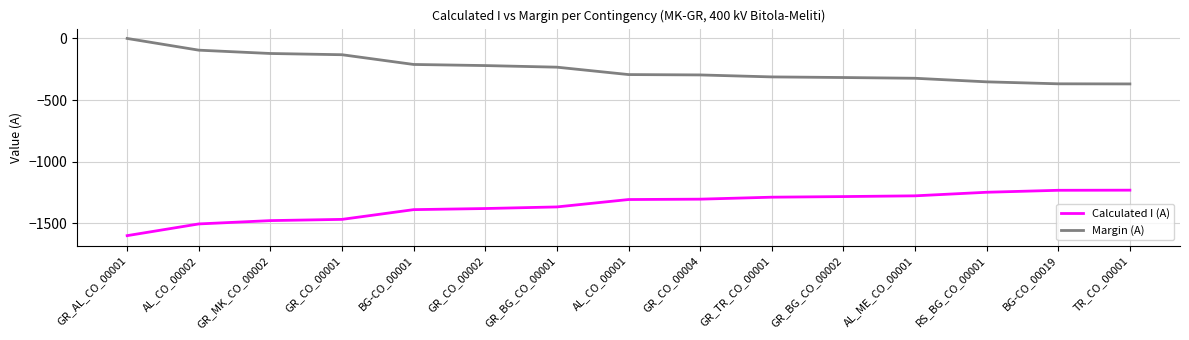

Does the chart have visible grid lines?

Yes